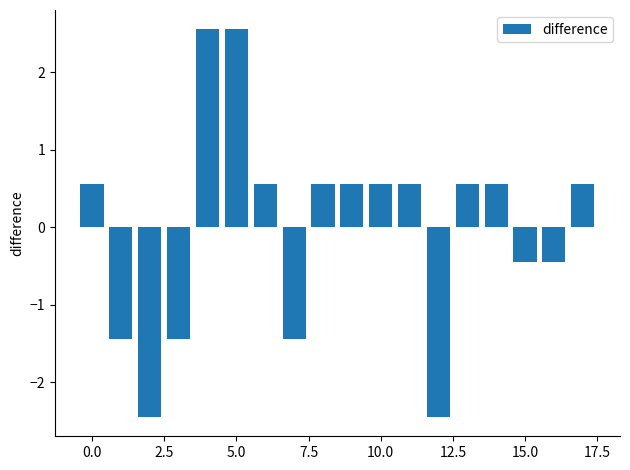

What is the value of the 12th bar from the left?

0.6